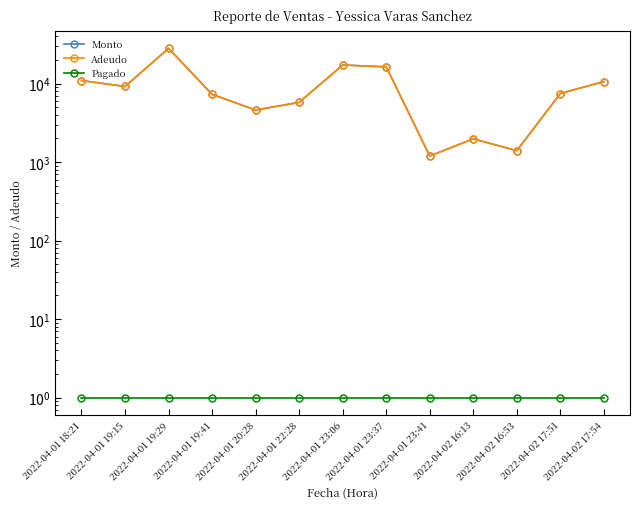

What is the total value across all series at 2022-04-02 16:53?

2801